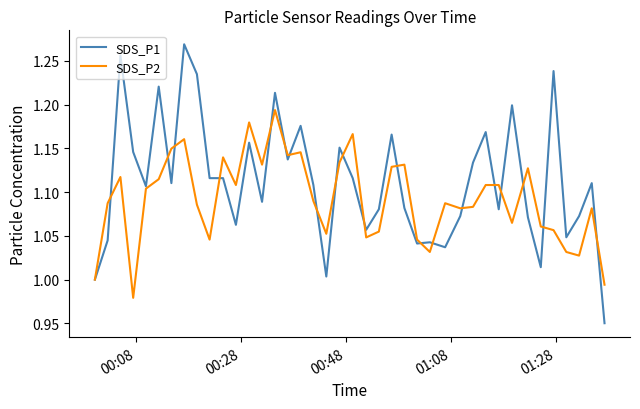

Which series ends up on top after the final intersection of SDS_P2 and SDS_P1?

SDS_P2